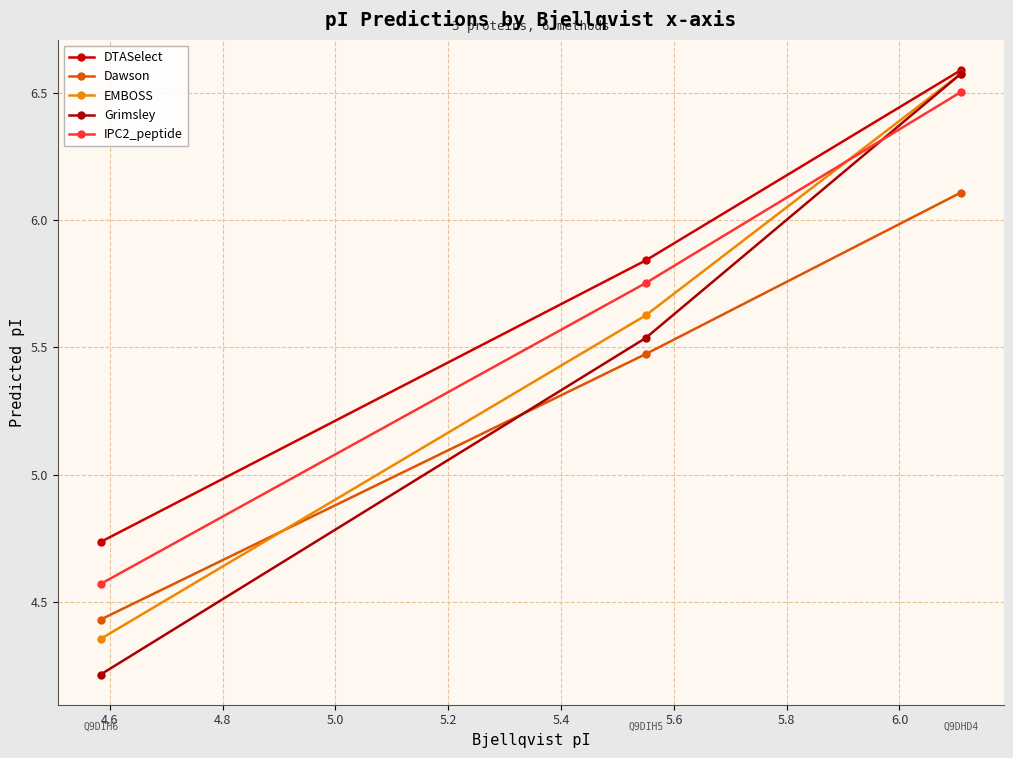

How many lines are shown in the chart?

5